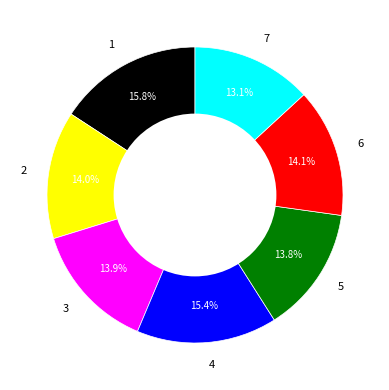

Which category has the smallest portion of the pie?

7